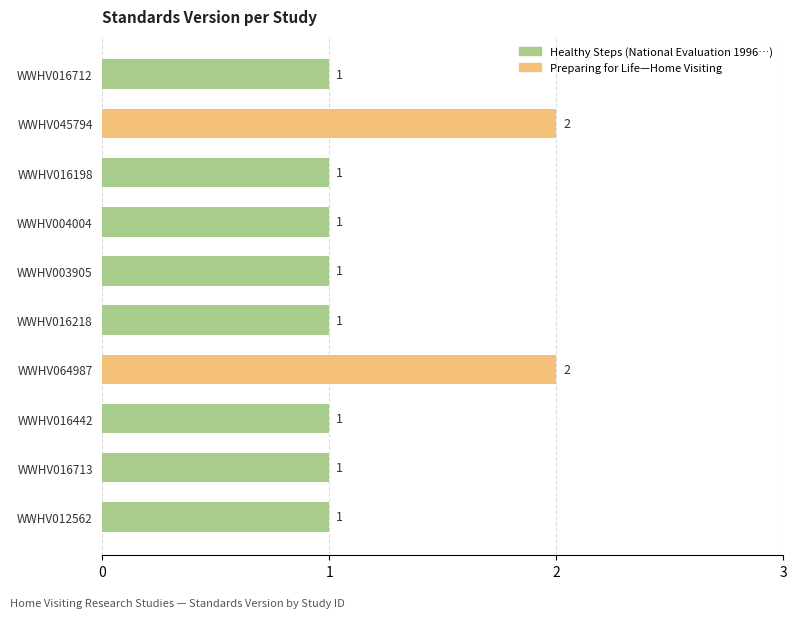

What is the change in value from WWHV004004 to WWHV064987?

+1